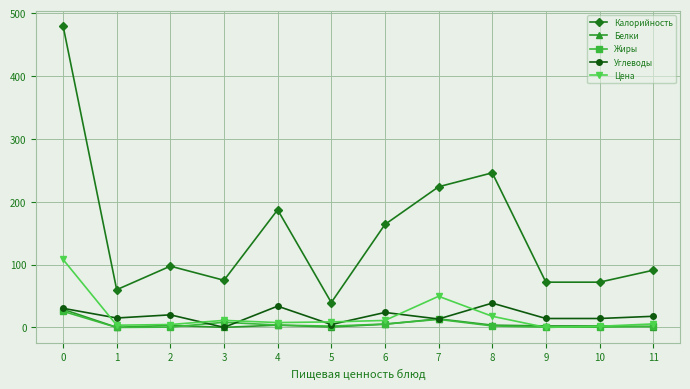

What is the total value across all series at 11?

117.3